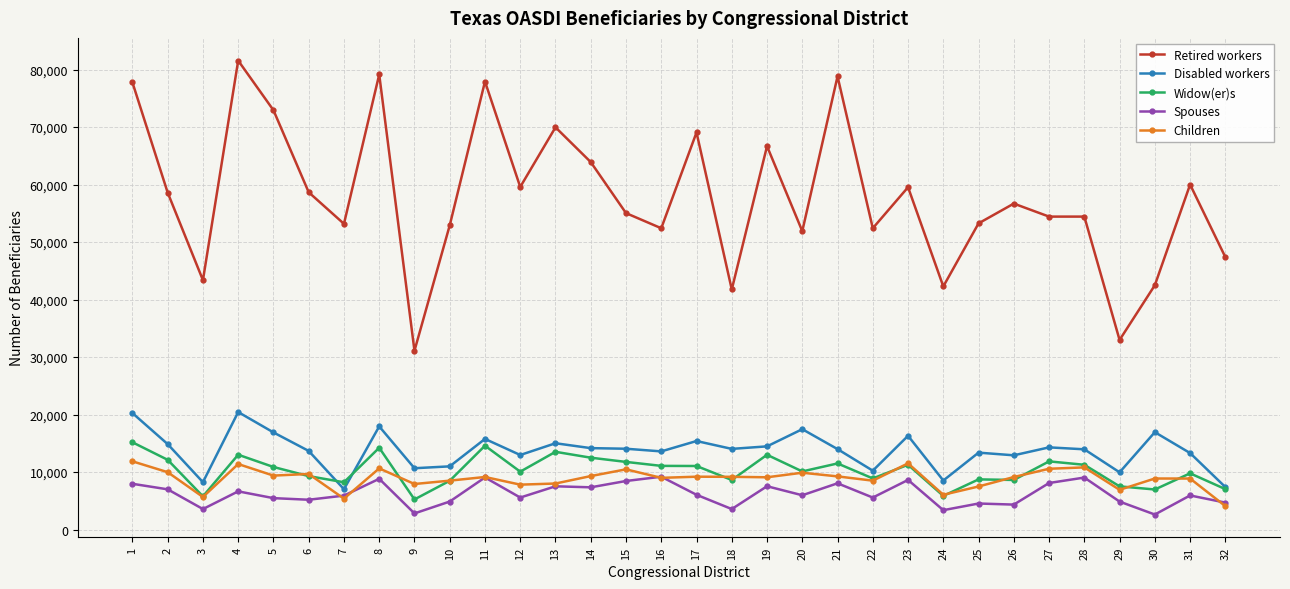

What are all the series names shown in the legend?

Retired workers, Disabled workers, Widow(er)s, Spouses, Children